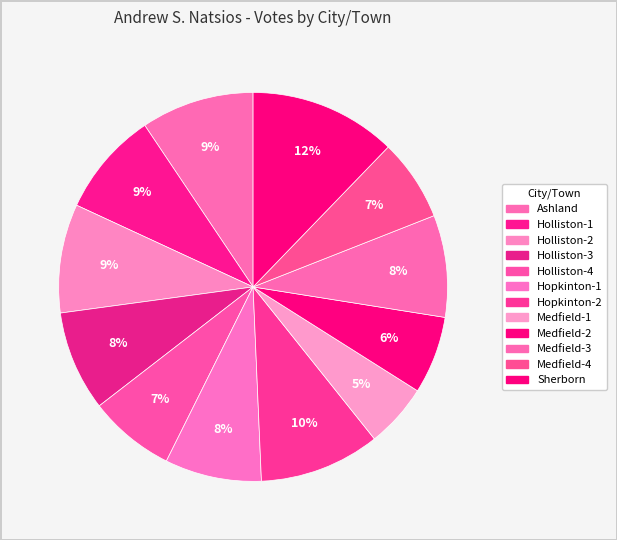

Combined, what portion of the pie is Sherborn and Holliston-4?

19.4%